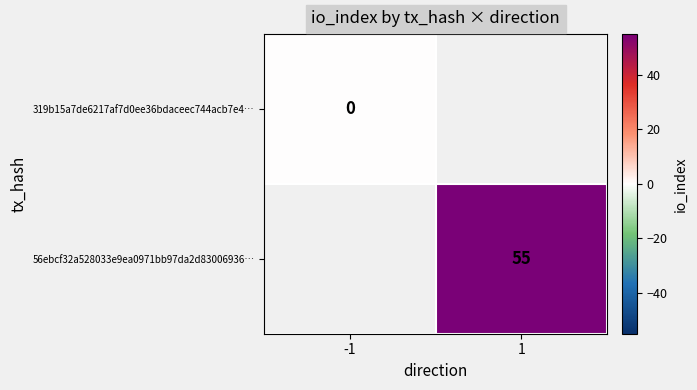

The 56ebcf32a528033e9ea0971bb97da2d83006936… series shows 22 at 1. True or false?

False